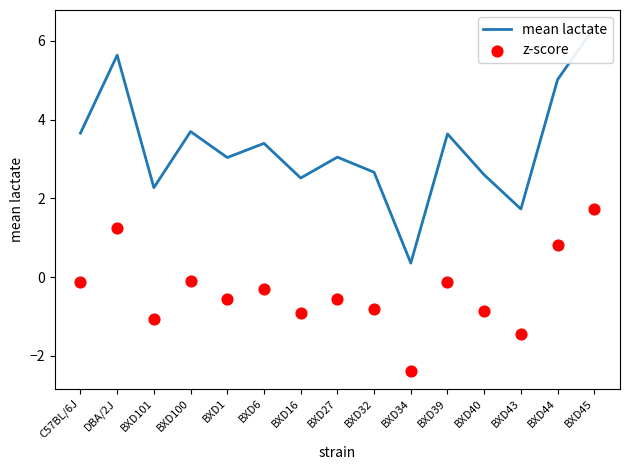

What is the total value across all series at BXD27?

2.5